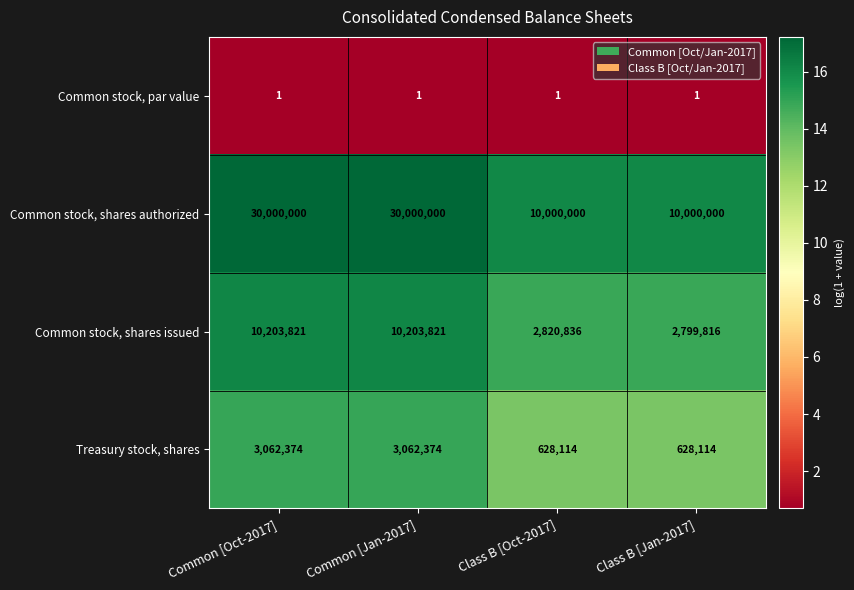

What is the spread (max minus min) of values at Common [Oct-2017]?

29999999